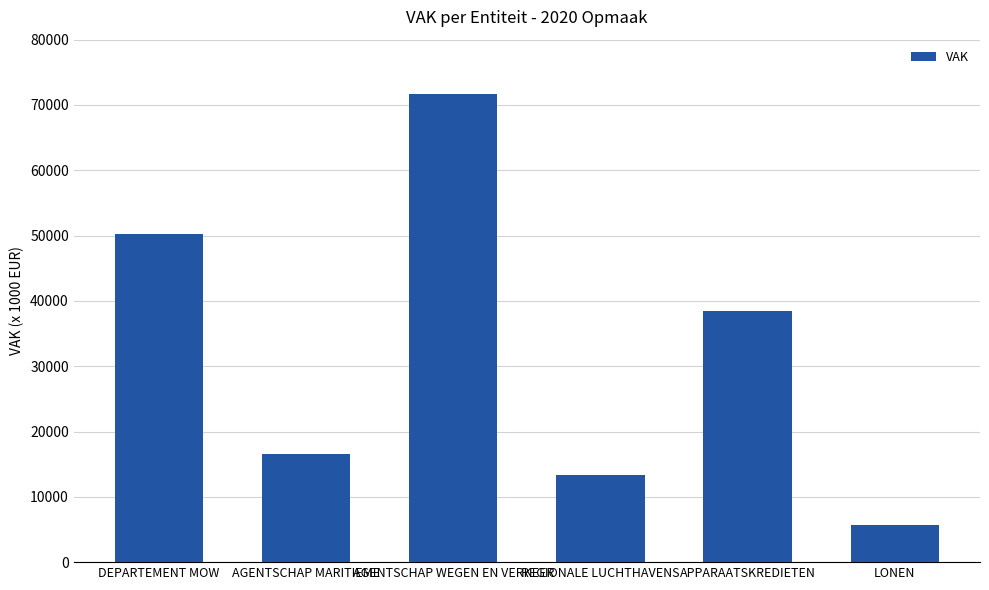

What is the difference between the values at REGIONALE LUCHTHAVENS and DEPARTEMENT MOW?

36972